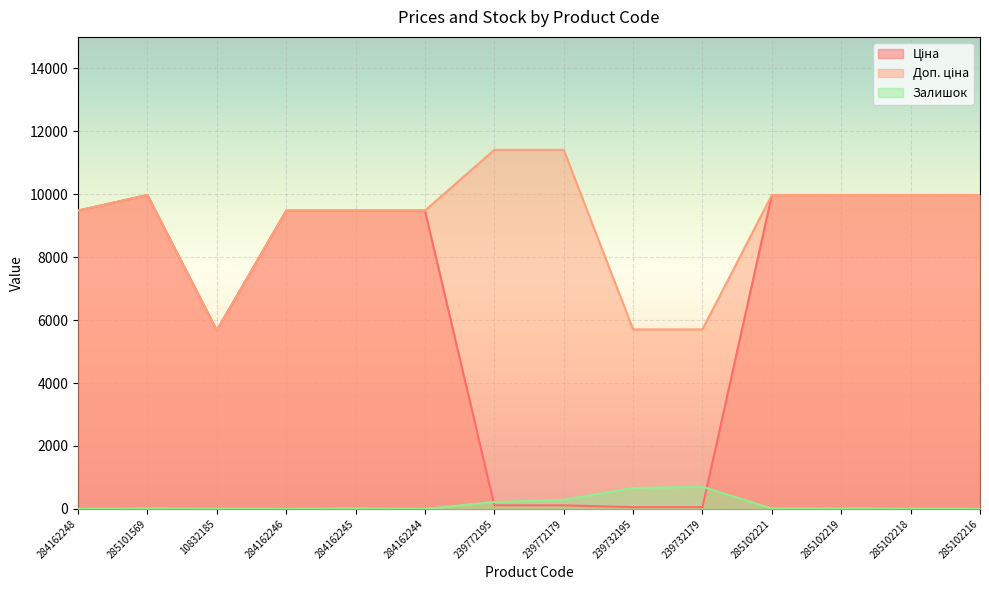

List the series in order of their peak value, lowest first.

Залишок, Ціна, Доп. ціна